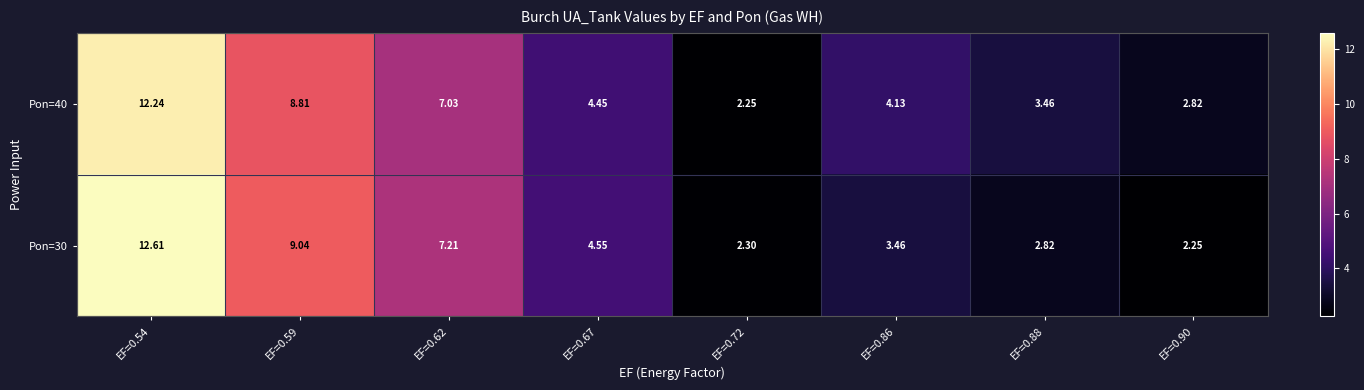

At how many categories does at least one series exceed 8?

2